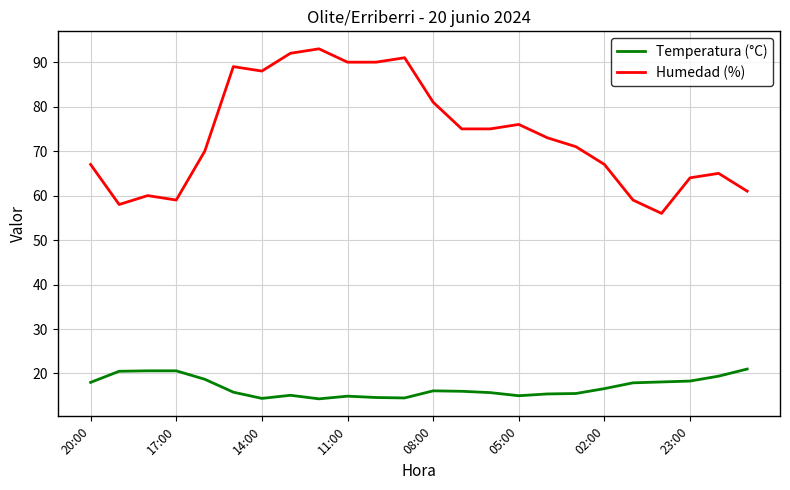

How many series are shown in this chart?

2